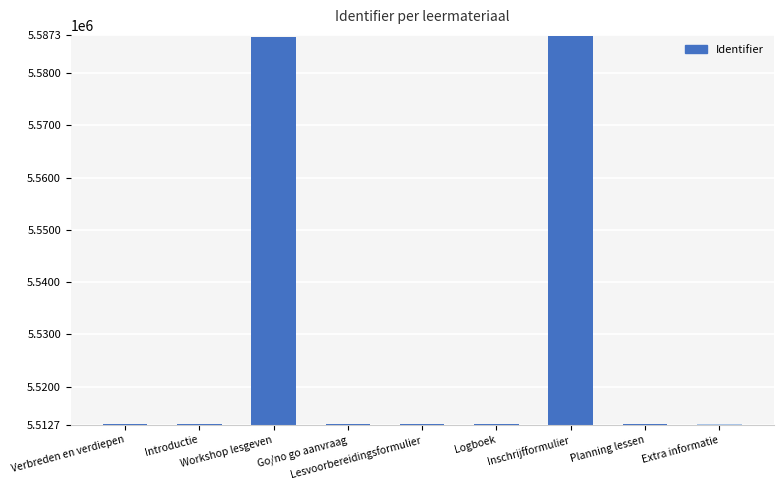

Is it true that the value at Go/no go aanvraag is 5512801?

True